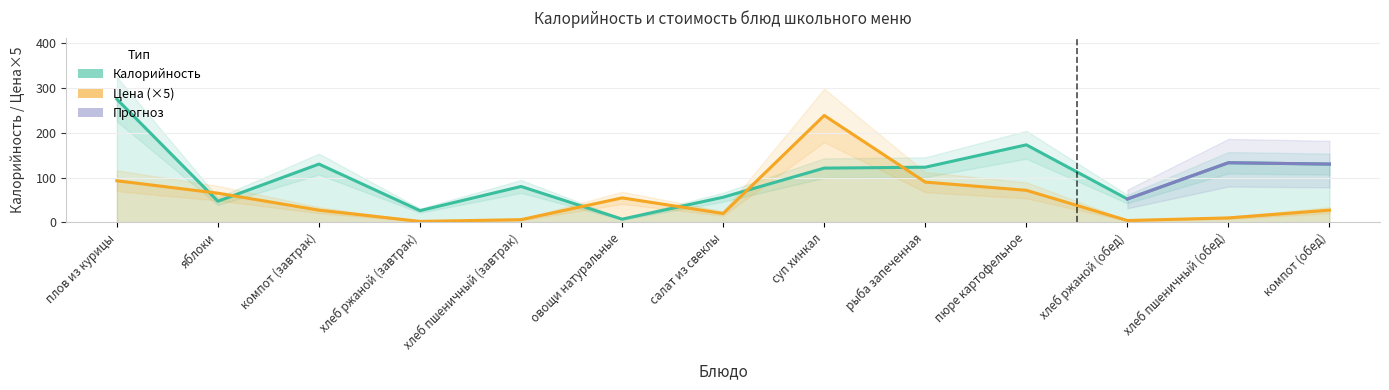

At which label does Калорийность reach its minimum?

овощи натуральные